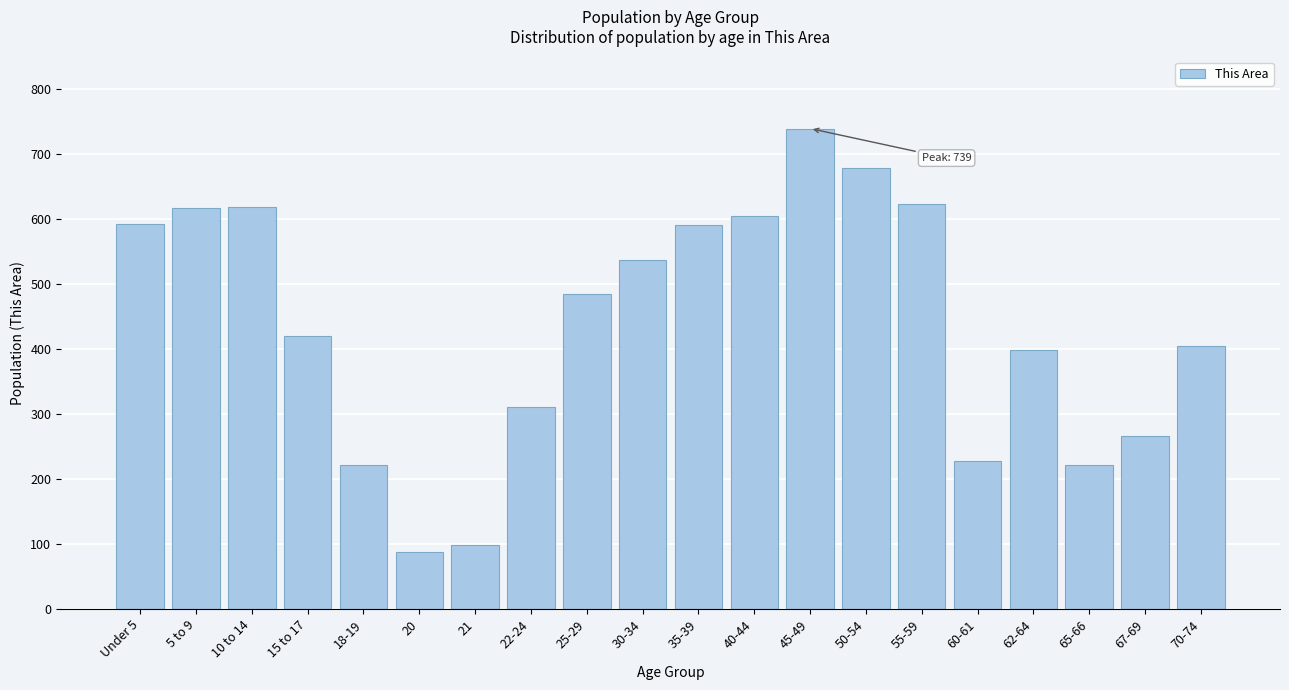

What is the approximate value at 65-66, to the nearest 50?

200